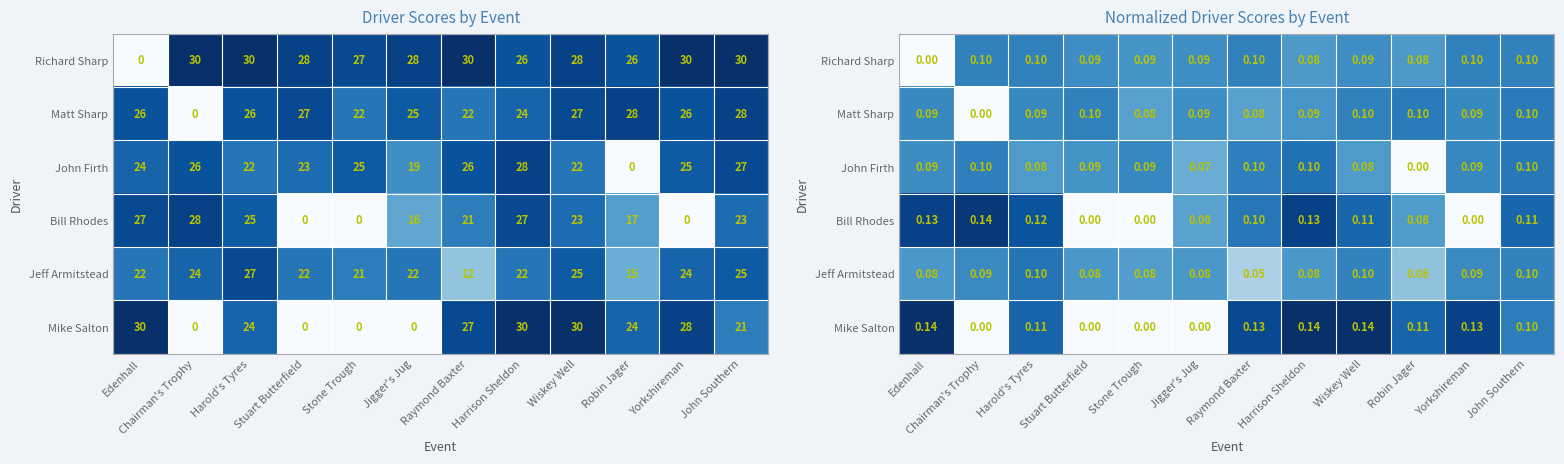

Which series has the largest total across all categories?

Richard Sharp